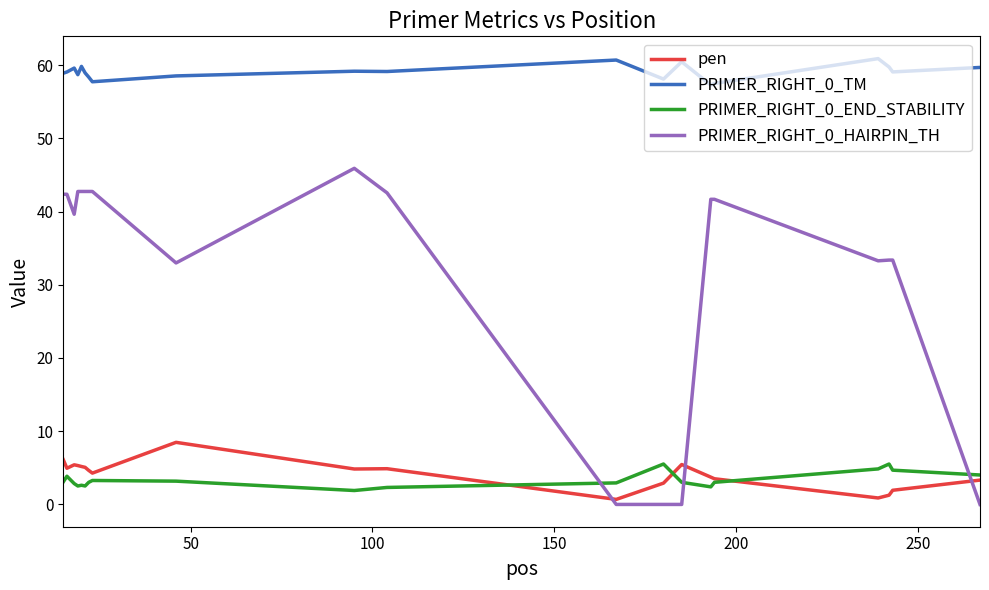

At how many categories does at least one series exceed 17?

20